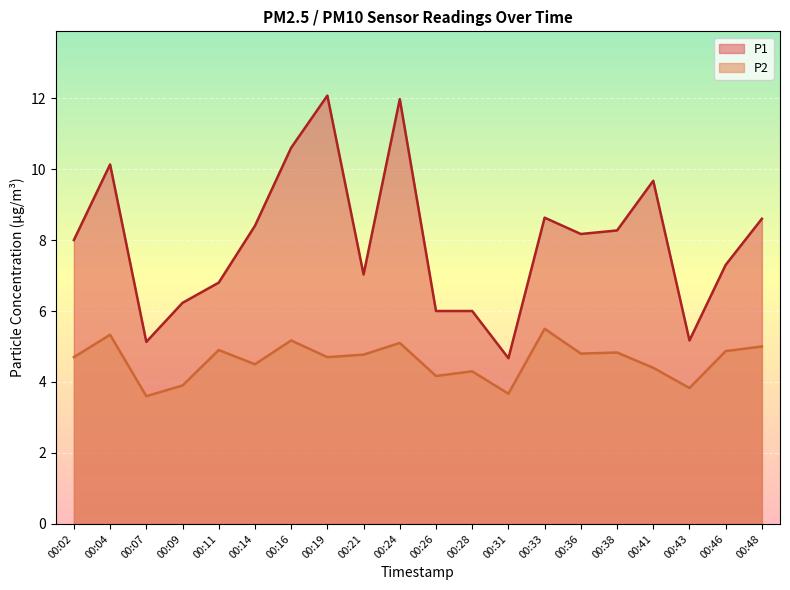

True or false: P2 and P1 intersect in this chart.

False